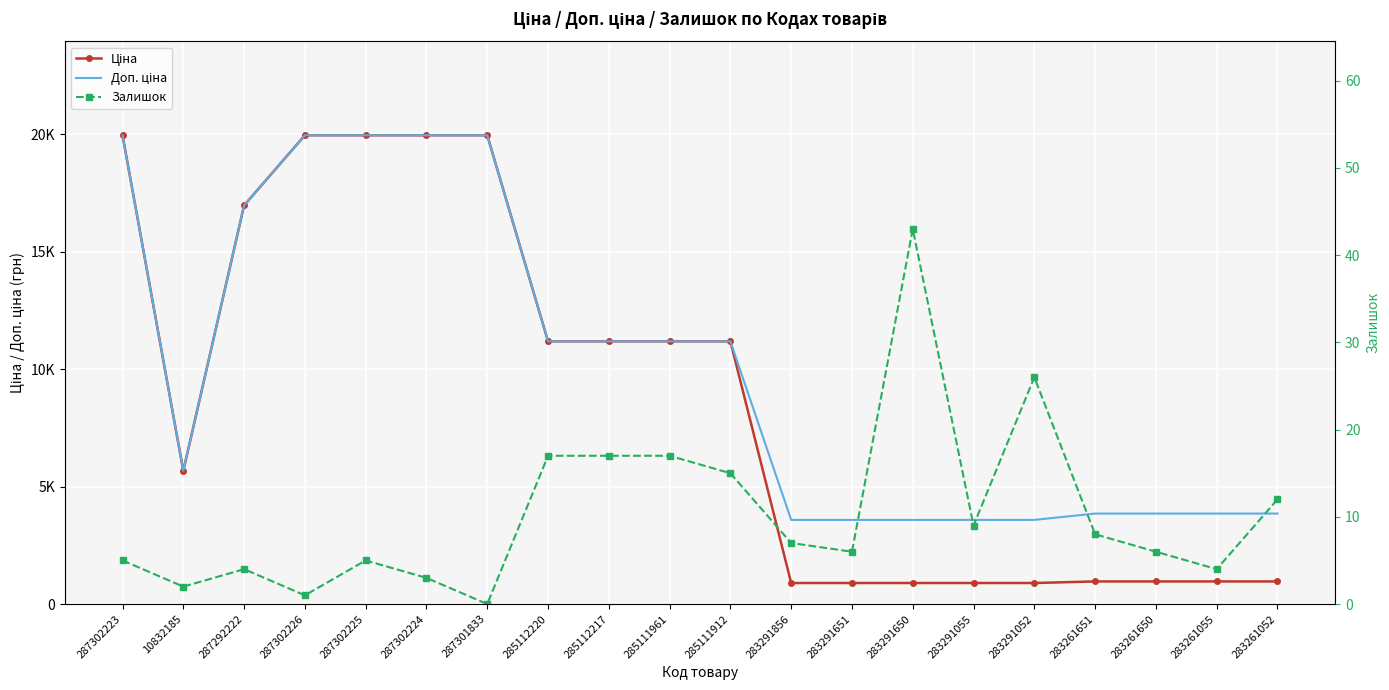

What is the difference between the Ціна values at 283261650 and 287302226?

19000.7